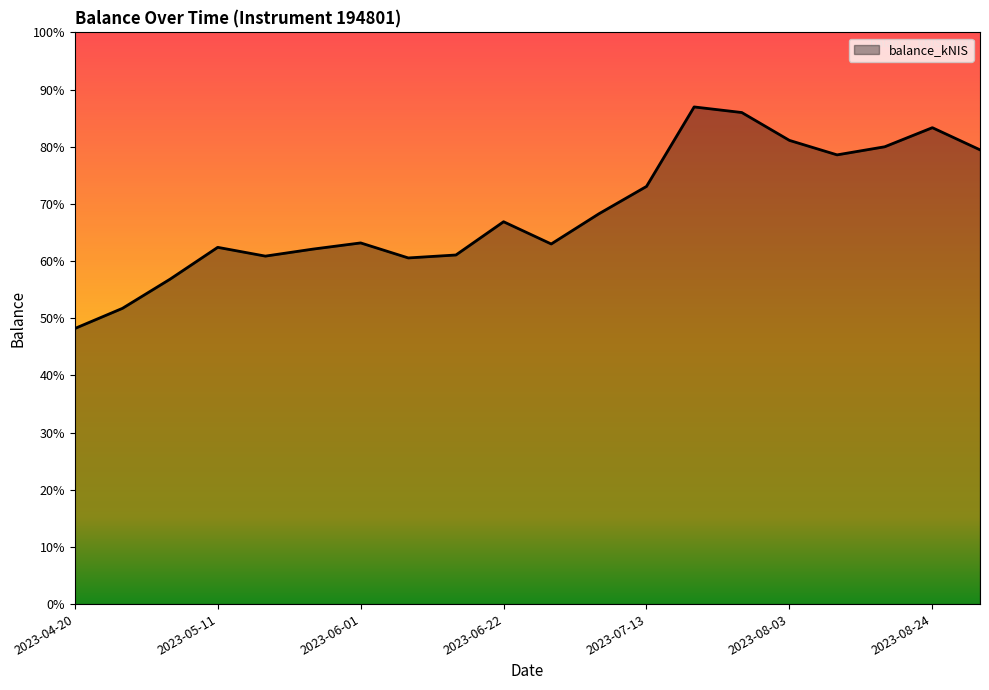

Does the chart have visible grid lines?

No